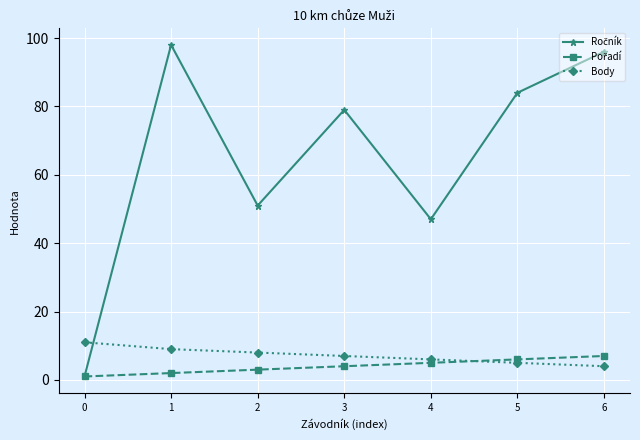

What is the greatest value displayed?

98